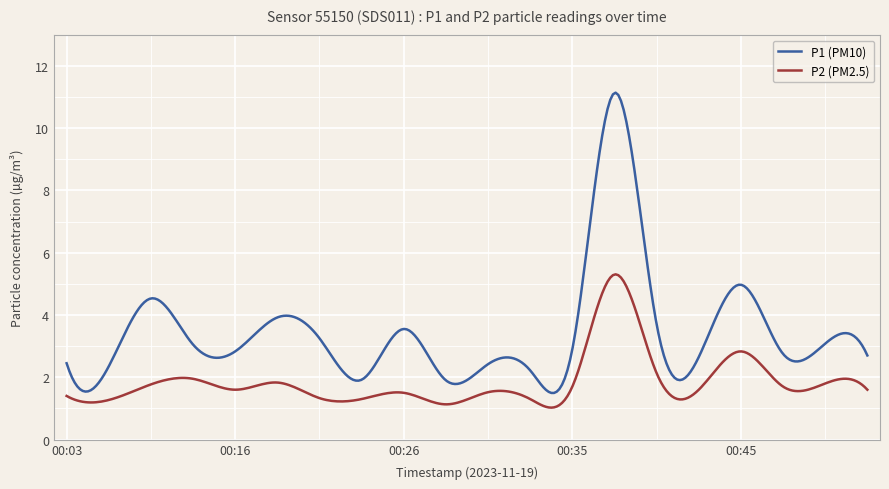

True or false: P1 (PM10) and P2 (PM2.5) cross at least once.

False